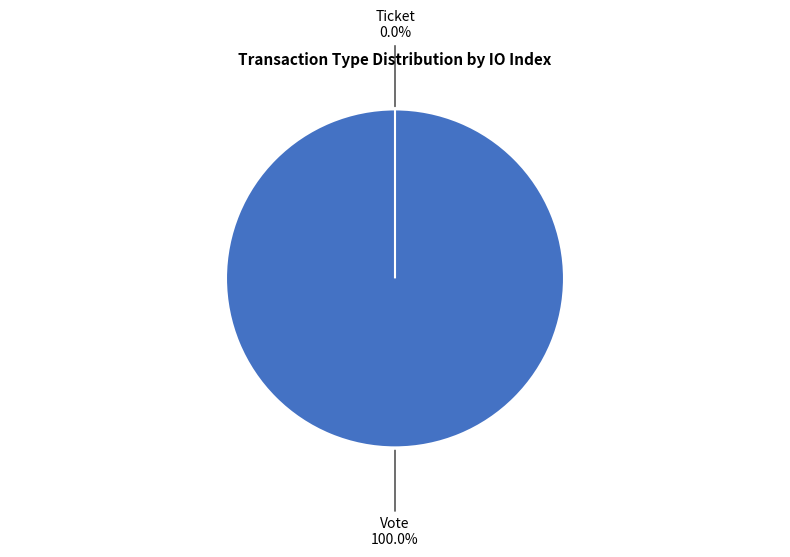

Does Vote account for over 50% of the chart?

Yes